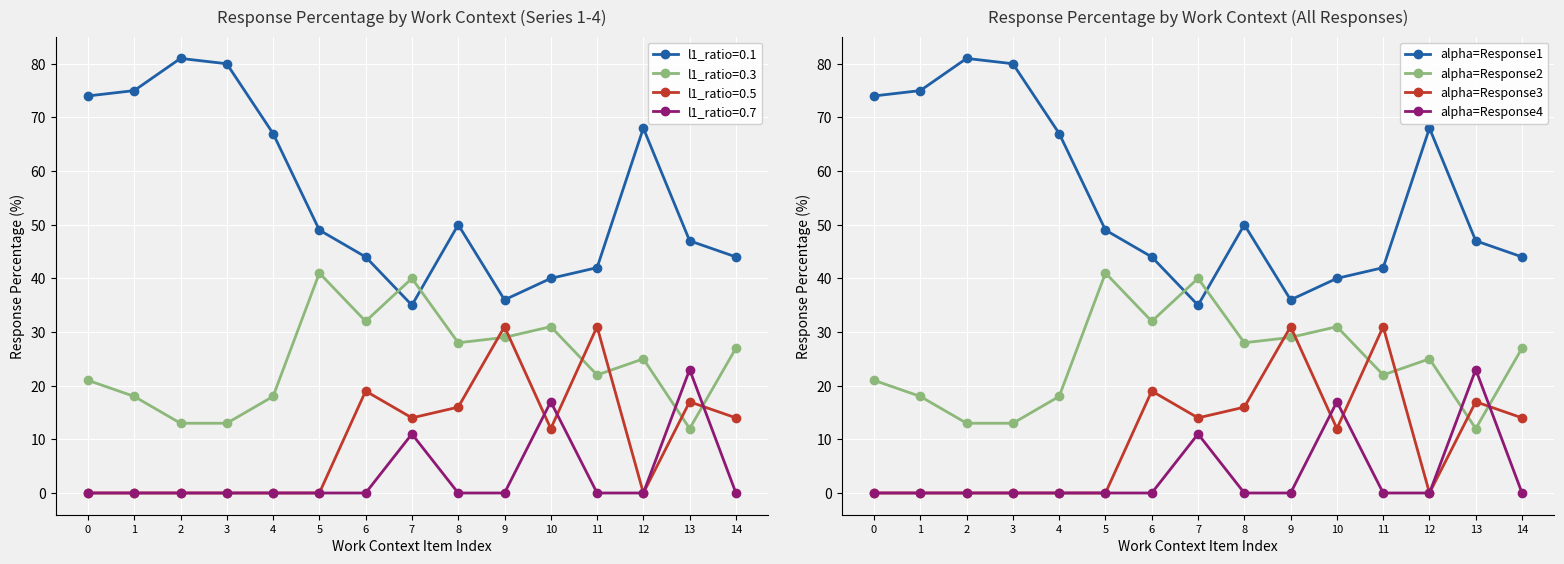

What is the total value across all series at 3?

93